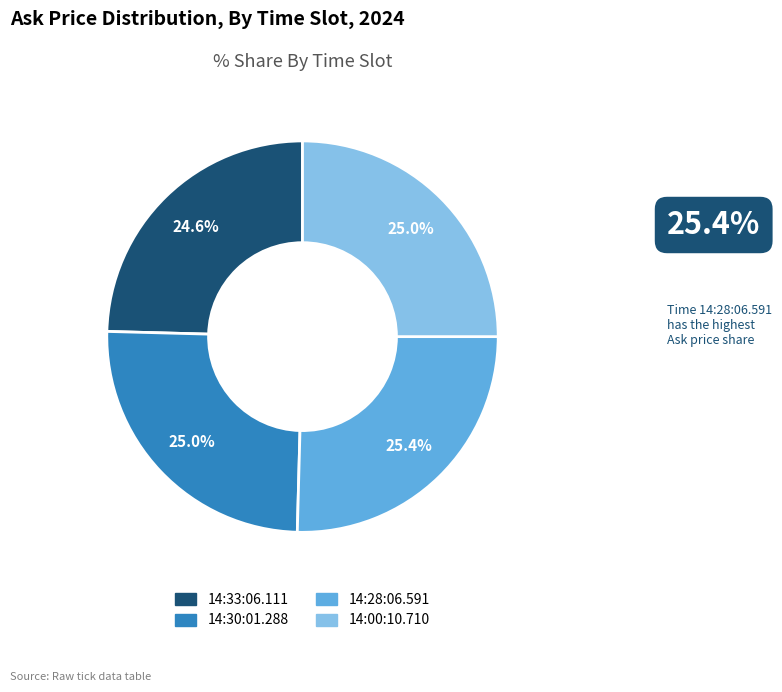

Does 14:28:06.591 represent more than half of the total?

No